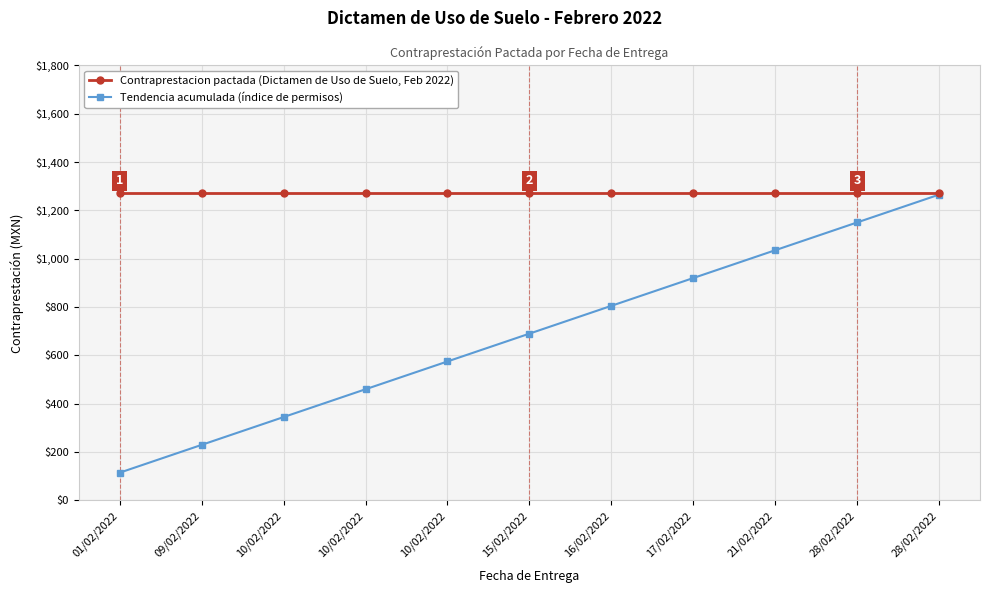

Is this an area chart (filled region under the line)?

No